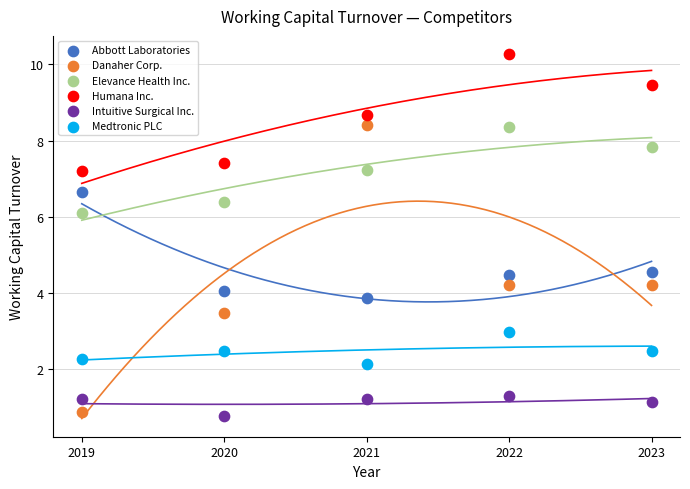

What are all the series names shown in the legend?

Abbott Laboratories, Danaher Corp., Elevance Health Inc., Humana Inc., Intuitive Surgical Inc., Medtronic PLC